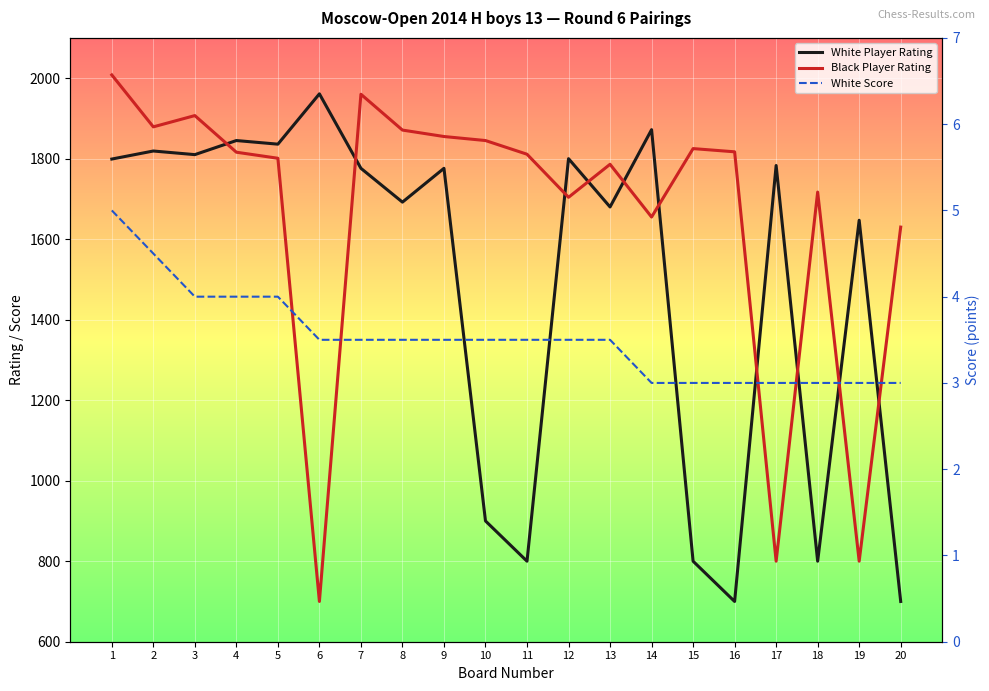

True or false: White Player Rating and White Score cross at least once.

False